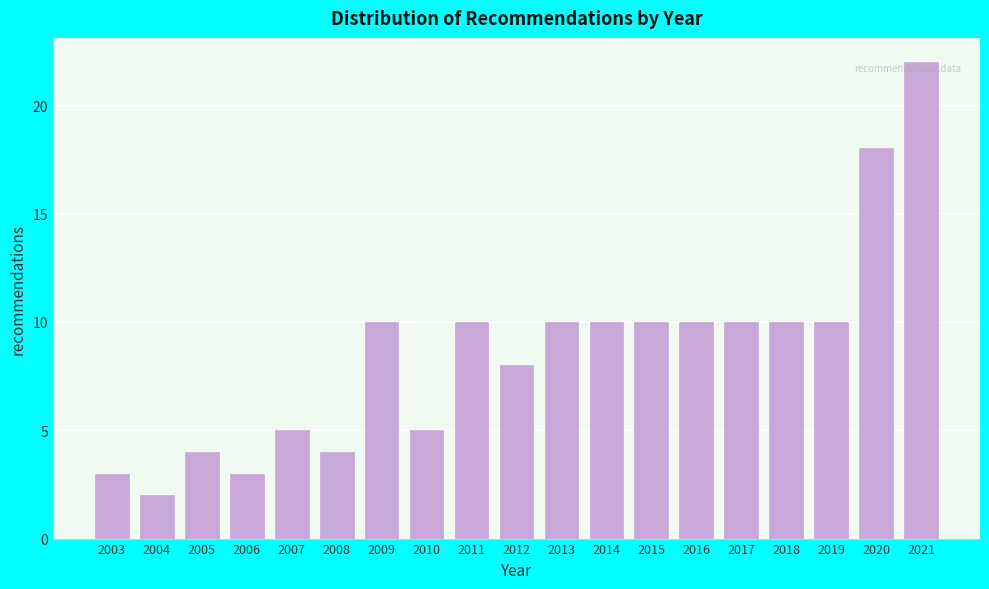

Reading right to left, transcribe all the data shown in this chart.

22	18	10	10	10	10	10	10	10	8	10	5	10	4	5	3	4	2	3